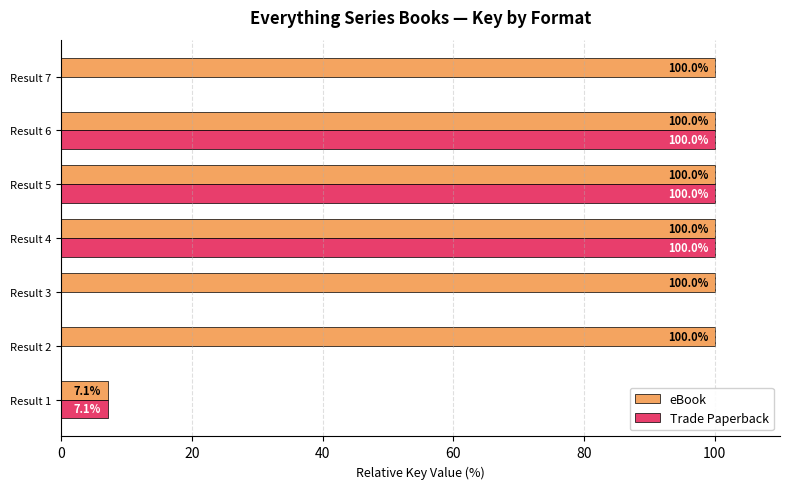

The eBook series shows 100.0 at Result 4. True or false?

True